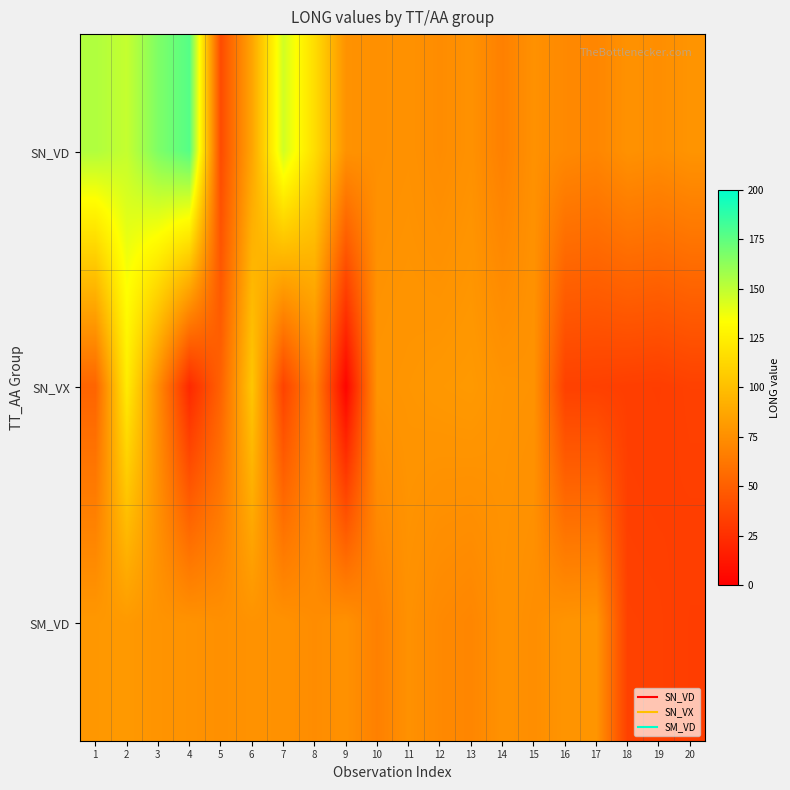

What is the total value across all series at 15?

227.7